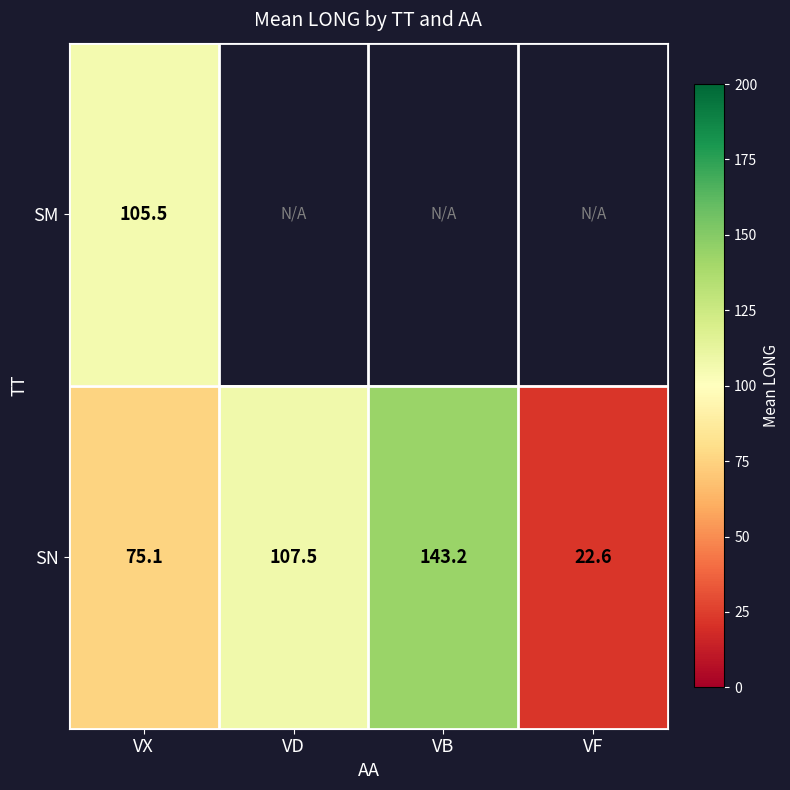

At which label does SN first exceed 107?

VD